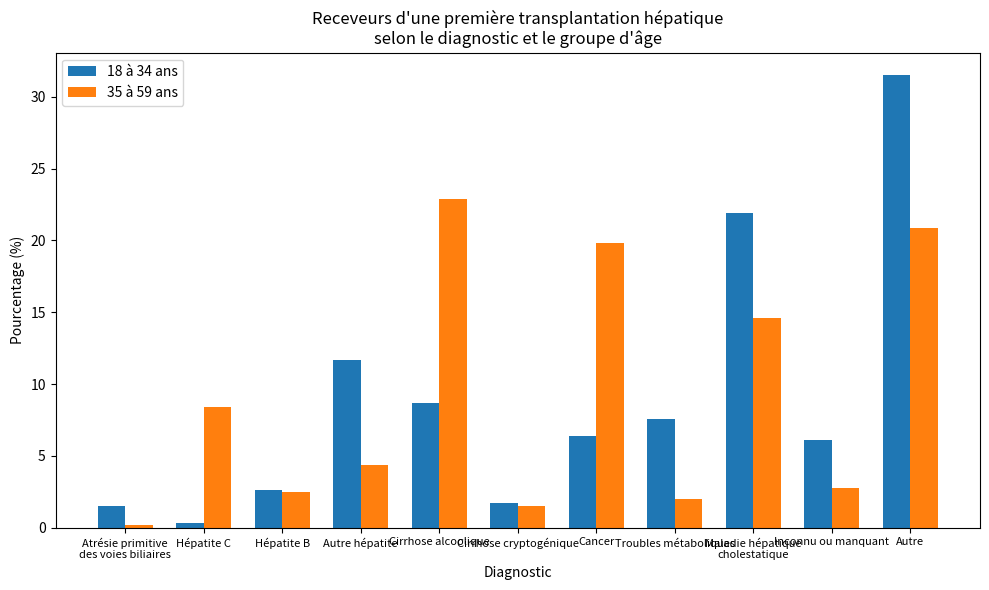

Which series changed the most between Cirrhose alcoolique and Troubles métaboliques?

35 à 59 ans